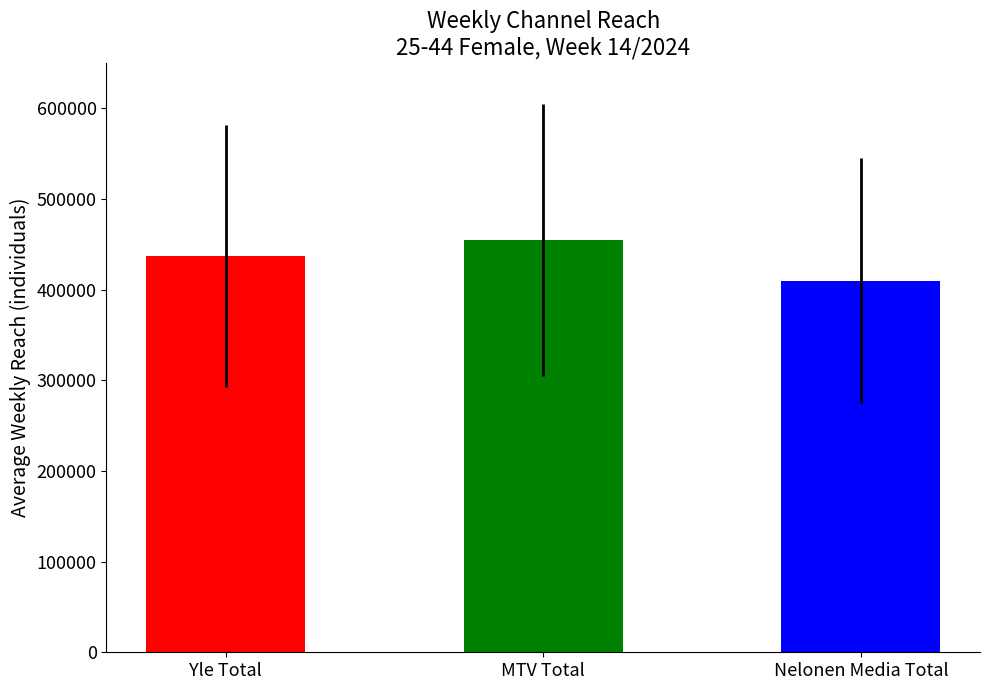

Approximately how many times larger is the value at Nelonen Media Total compared to Yle Total?

0.9